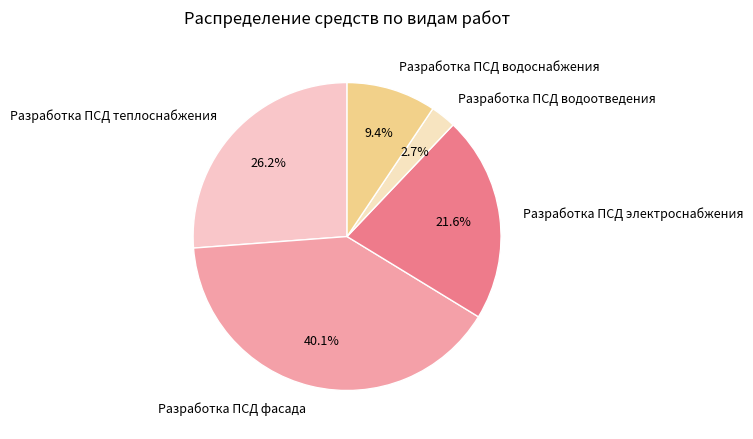

Is there any slice that represents more than half of the pie?

No